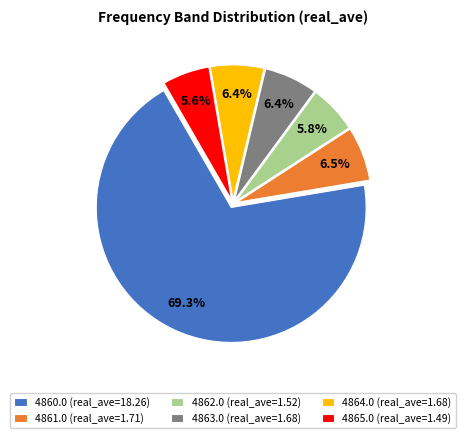

What percentage do 4865.0 (real_ave=1.49) and 4864.0 (real_ave=1.68) together represent?

12.0%